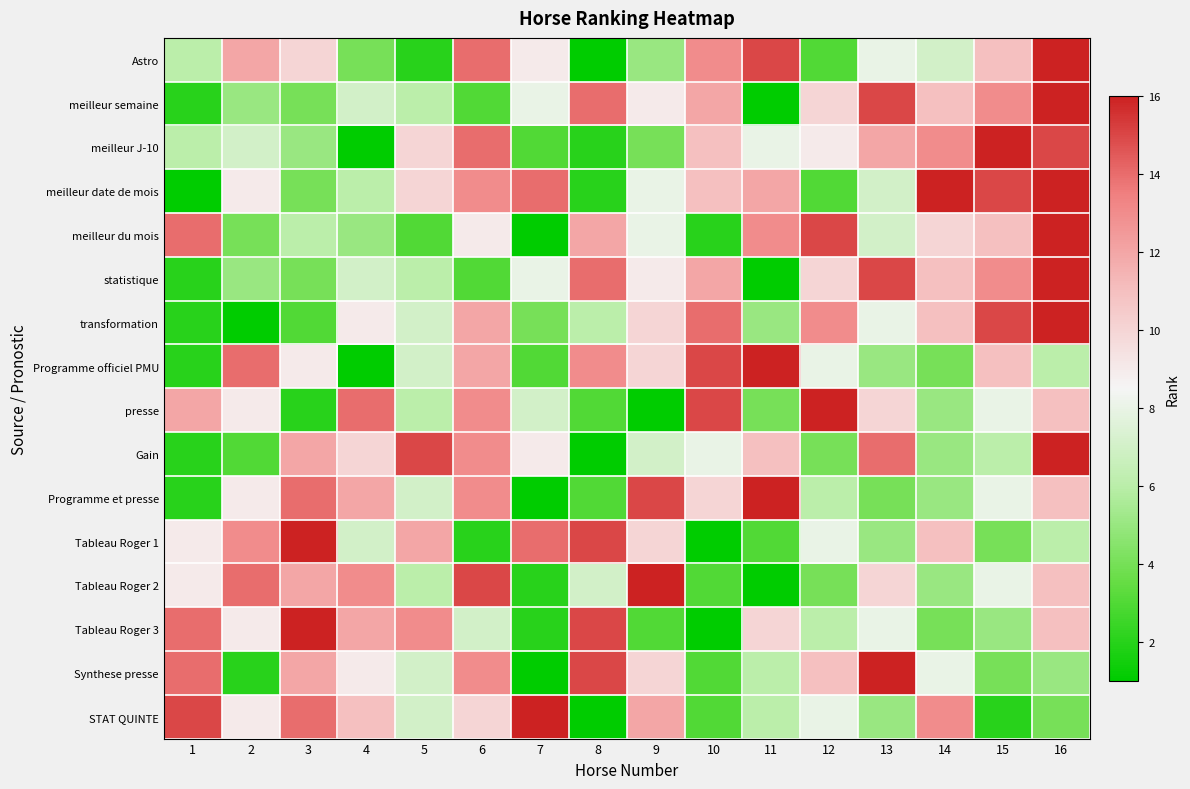

Reading left to right, transcribe all the data shown in this chart.

Astro: 1=6	2=12	3=10	4=4	5=2	6=14	7=9	8=1	9=5	10=13	11=15	12=3	13=8	14=7	15=11	16=16
meilleur semaine: 1=2	2=5	3=4	4=7	5=6	6=3	7=8	8=14	9=9	10=12	11=1	12=10	13=15	14=11	15=13	16=16
meilleur J-10: 1=6	2=7	3=5	4=1	5=10	6=14	7=3	8=2	9=4	10=11	11=8	12=9	13=12	14=13	15=16	16=15
meilleur date de mois: 1=1	2=9	3=4	4=6	5=10	6=13	7=14	8=2	9=8	10=11	11=12	12=3	13=7	14=18	15=15	16=16
meilleur du mois: 1=14	2=4	3=6	4=5	5=3	6=9	7=1	8=12	9=8	10=2	11=13	12=15	13=7	14=10	15=11	16=16
statistique: 1=2	2=5	3=4	4=7	5=6	6=3	7=8	8=14	9=9	10=12	11=1	12=10	13=15	14=11	15=13	16=16
transformation: 1=2	2=1	3=3	4=9	5=7	6=12	7=4	8=6	9=10	10=14	11=5	12=13	13=8	14=11	15=15	16=16
Programme officiel PMU: 1=2	2=14	3=9	4=1	5=7	6=12	7=3	8=13	9=10	10=15	11=16	12=8	13=5	14=4	15=11	16=6
presse: 1=12	2=9	3=2	4=14	5=6	6=13	7=7	8=3	9=1	10=15	11=4	12=16	13=10	14=5	15=8	16=11
Gain: 1=2	2=3	3=12	4=10	5=15	6=13	7=9	8=1	9=7	10=8	11=11	12=4	13=14	14=5	15=6	16=16
Programme et presse: 1=2	2=9	3=14	4=12	5=7	6=13	7=1	8=3	9=15	10=10	11=16	12=6	13=4	14=5	15=8	16=11
Tableau Roger 1: 1=9	2=13	3=16	4=7	5=12	6=2	7=14	8=15	9=10	10=1	11=3	12=8	13=5	14=11	15=4	16=6
Tableau Roger 2: 1=9	2=14	3=12	4=13	5=6	6=15	7=2	8=7	9=16	10=3	11=1	12=4	13=10	14=5	15=8	16=11
Tableau Roger 3: 1=14	2=9	3=16	4=12	5=13	6=7	7=2	8=15	9=3	10=1	11=10	12=6	13=8	14=4	15=5	16=11
Synthese presse: 1=14	2=2	3=12	4=9	5=7	6=13	7=1	8=15	9=10	10=3	11=6	12=11	13=16	14=8	15=4	16=5
STAT QUINTE: 1=15	2=9	3=14	4=11	5=7	6=10	7=16	8=1	9=12	10=3	11=6	12=8	13=5	14=13	15=2	16=4